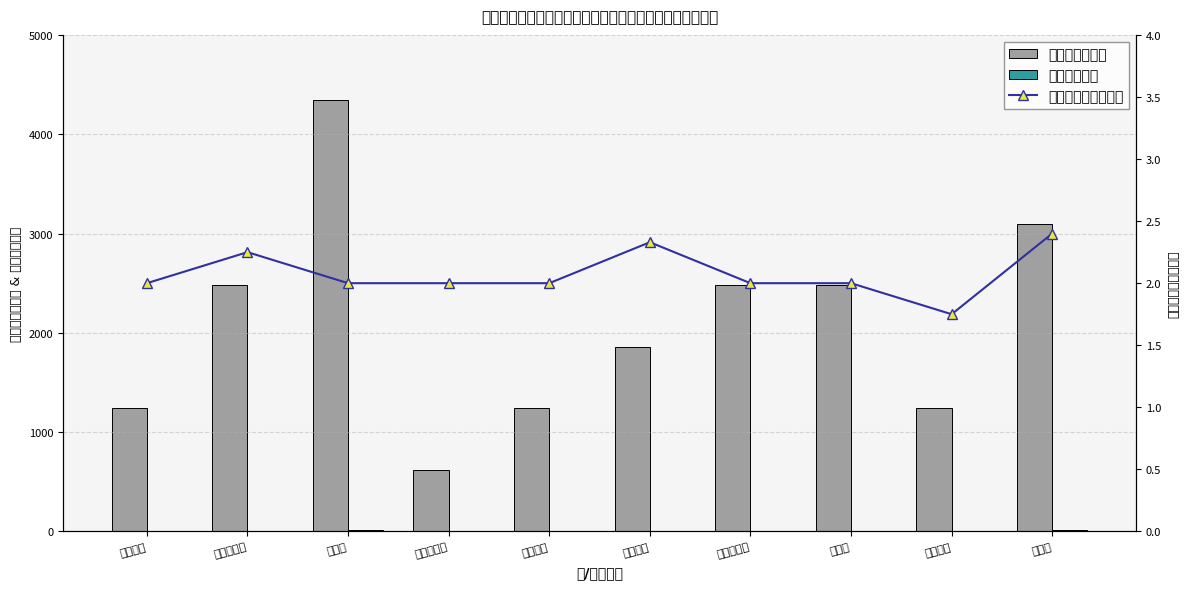

How many categories are shown in the chart?

10